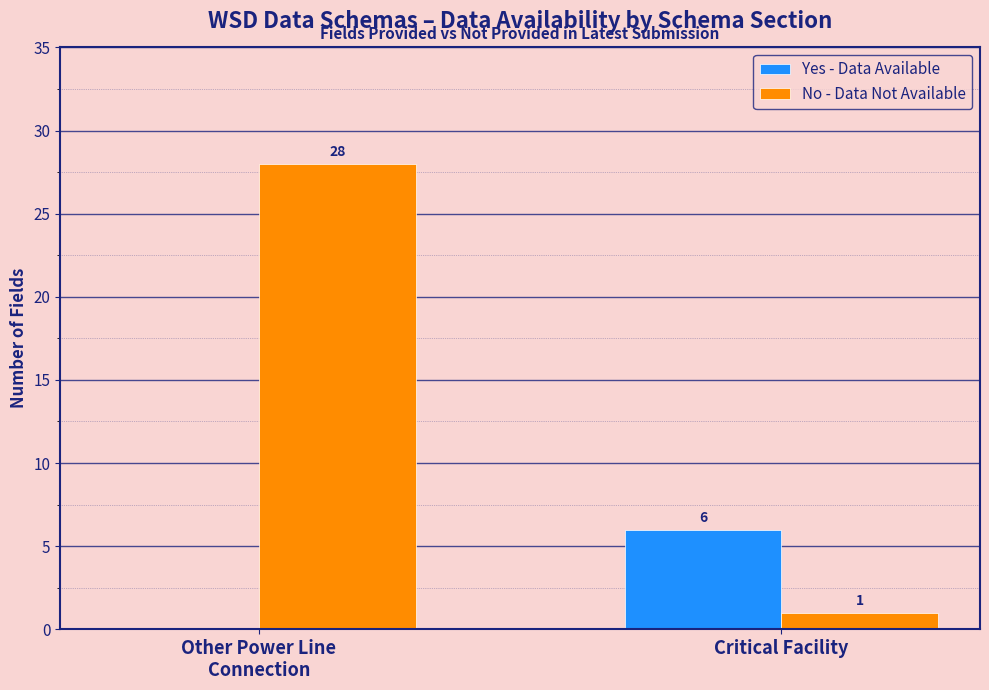

At which label is No - Data Not Available closest to 14?

Critical Facility